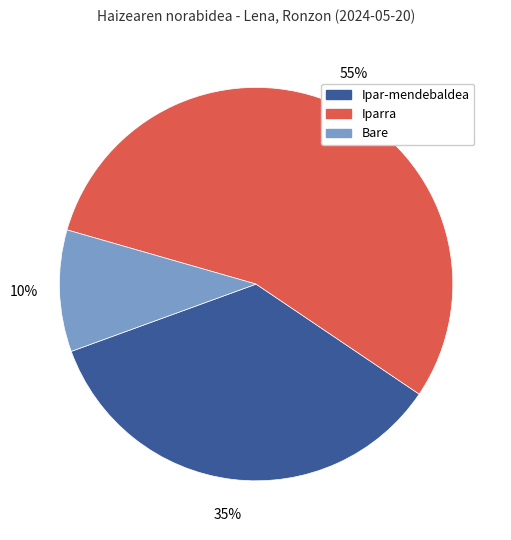

Is there any slice that represents more than half of the pie?

Yes